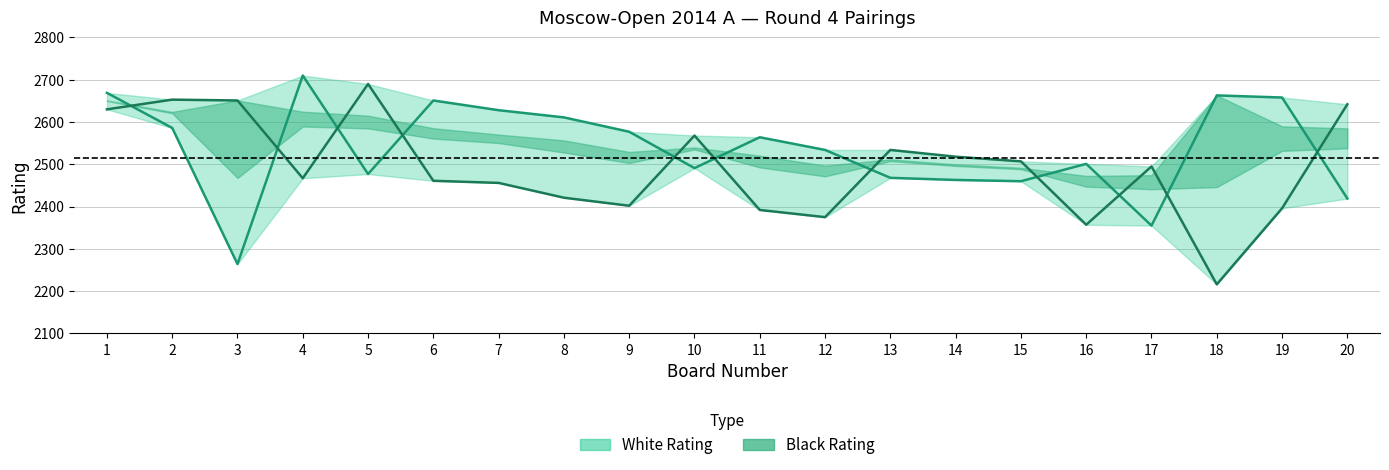

Which series changed the most between 1 and 3?

White Rating